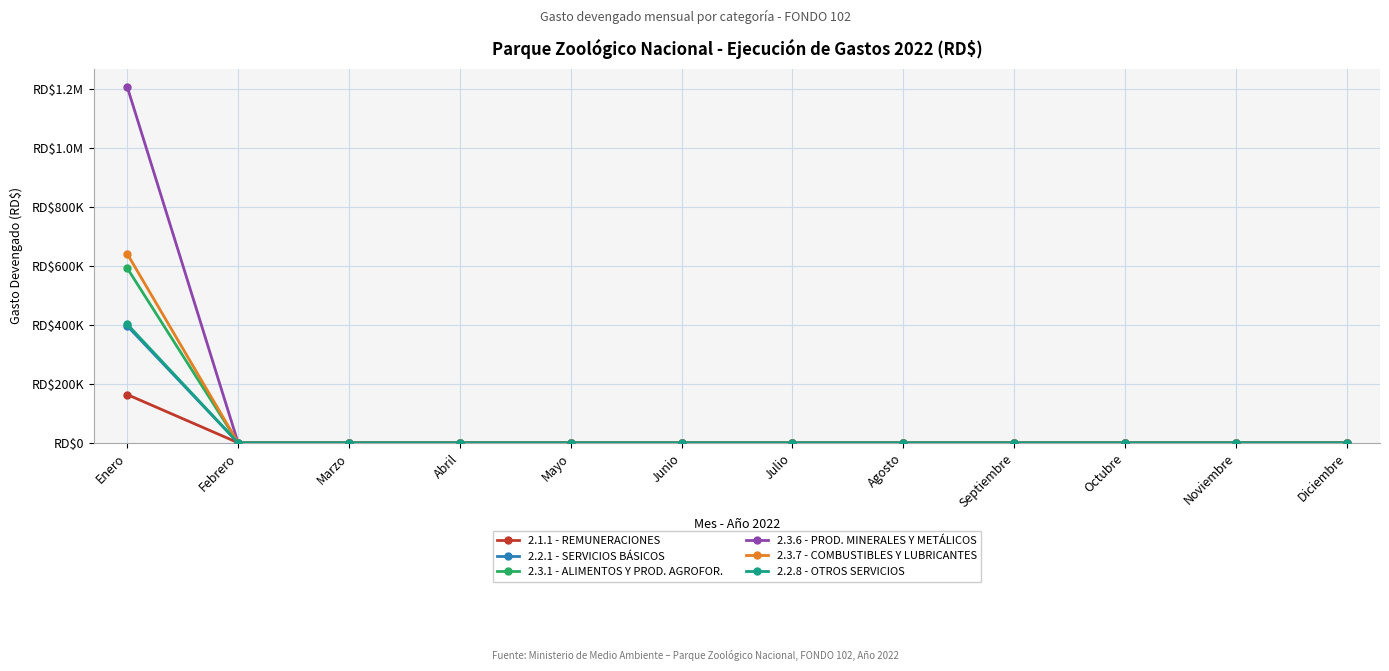

What are all the series names shown in the legend?

2.1.1 - REMUNERACIONES, 2.2.1 - SERVICIOS BÁSICOS, 2.3.1 - ALIMENTOS Y PROD. AGROFOR., 2.3.6 - PROD. MINERALES Y METÁLICOS, 2.3.7 - COMBUSTIBLES Y LUBRICANTES, 2.2.8 - OTROS SERVICIOS